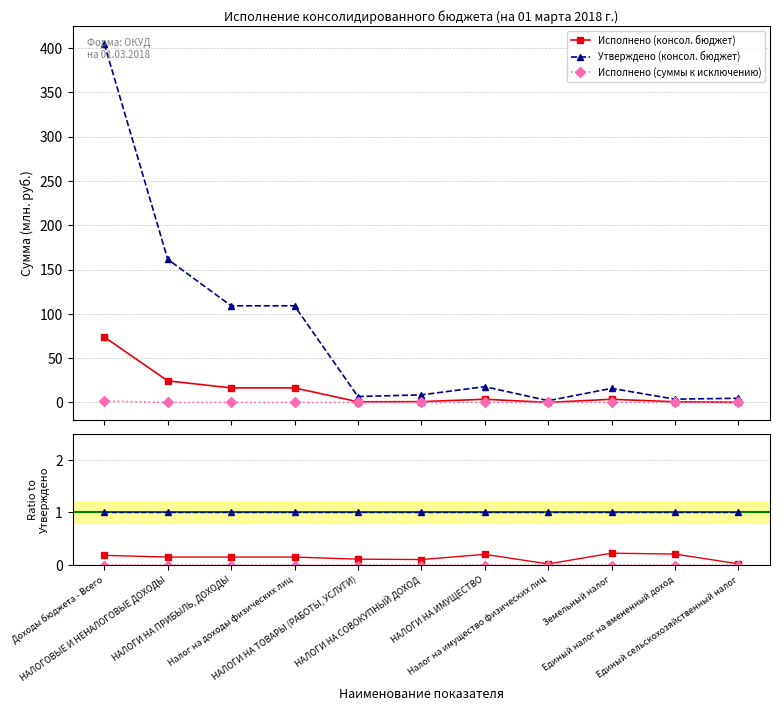

Is the value of Исполнено (консол. бюджет) at Налог на имущество физических лиц greater than the value of Утверждено (консол. бюджет) at НАЛОГИ НА ТОВАРЫ (РАБОТЫ, УСЛУГИ)?

No